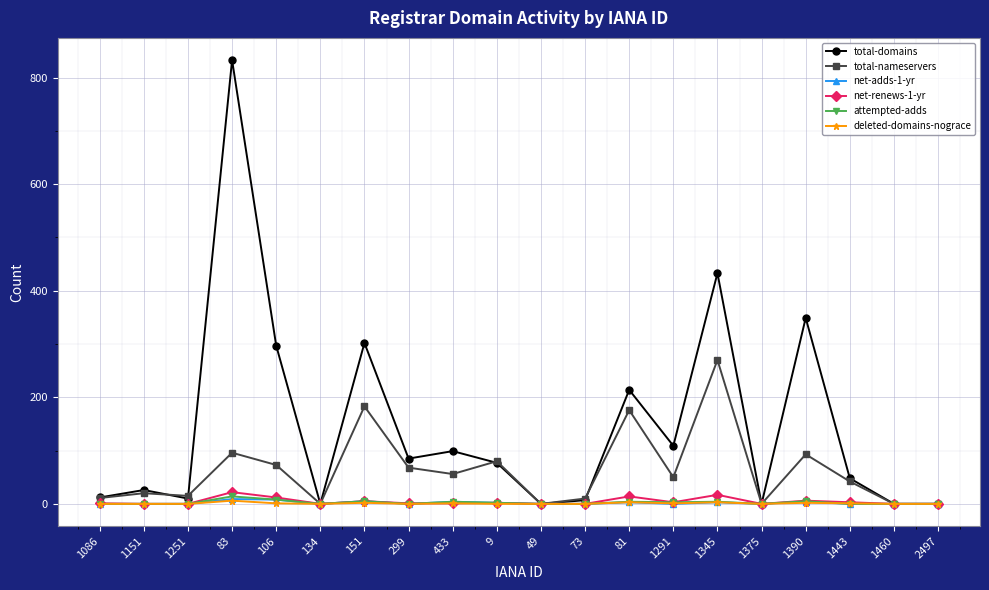

At which category does the chart reach its peak across all series?

83